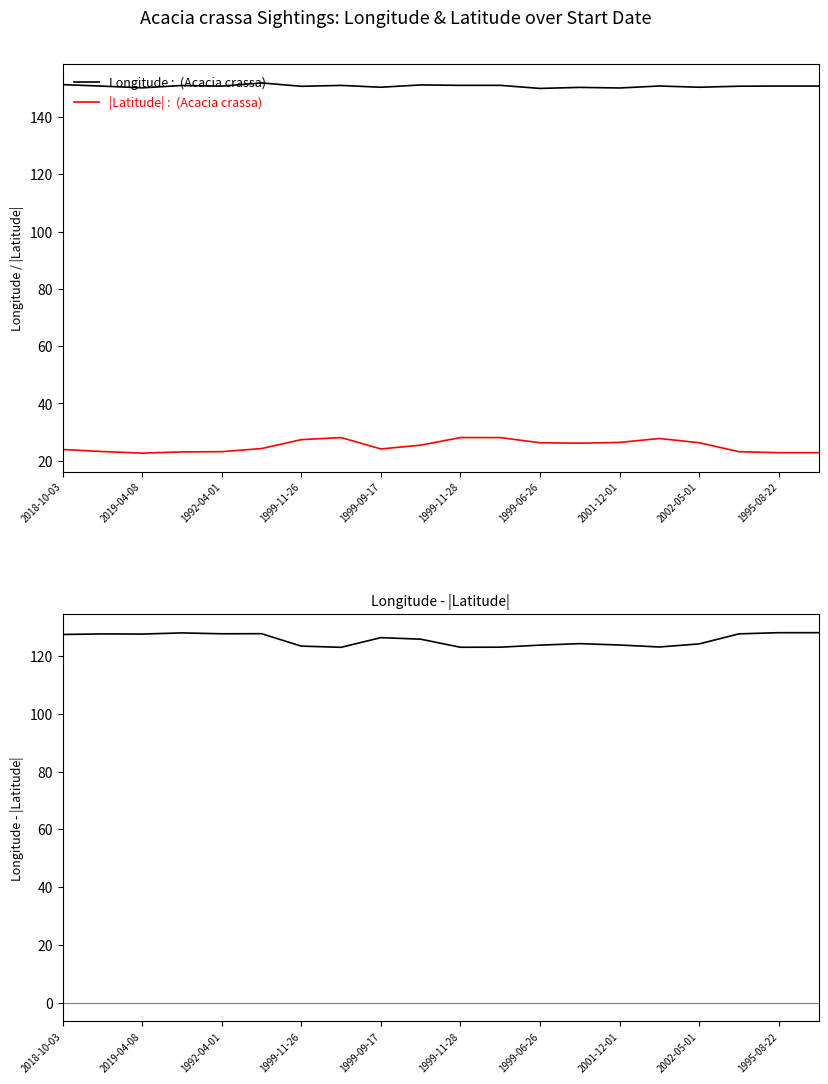

Between 11 and 13, which series saw the biggest shift?

|Latitude|